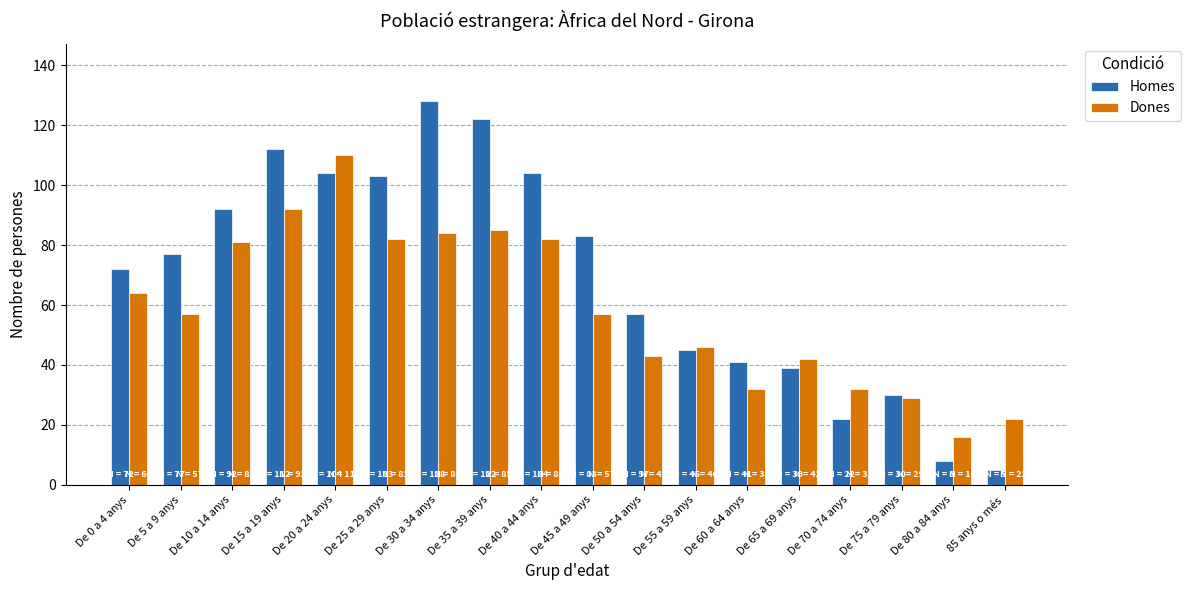

Where is Dones nearest to the value 63?

De 0 a 4 anys